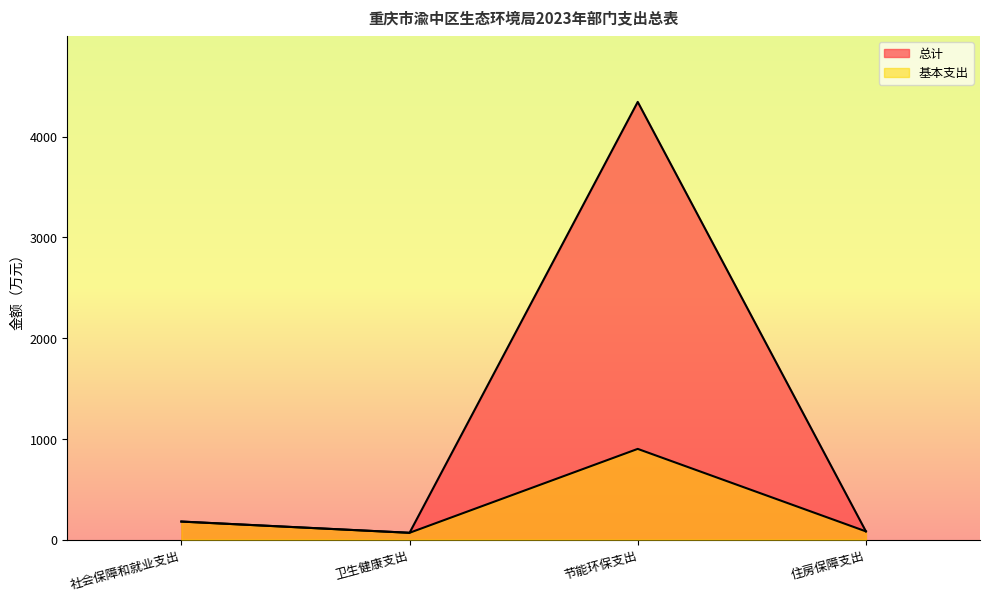

True or false: 基本支出 has a value of 415.7 at 节能环保支出.

False